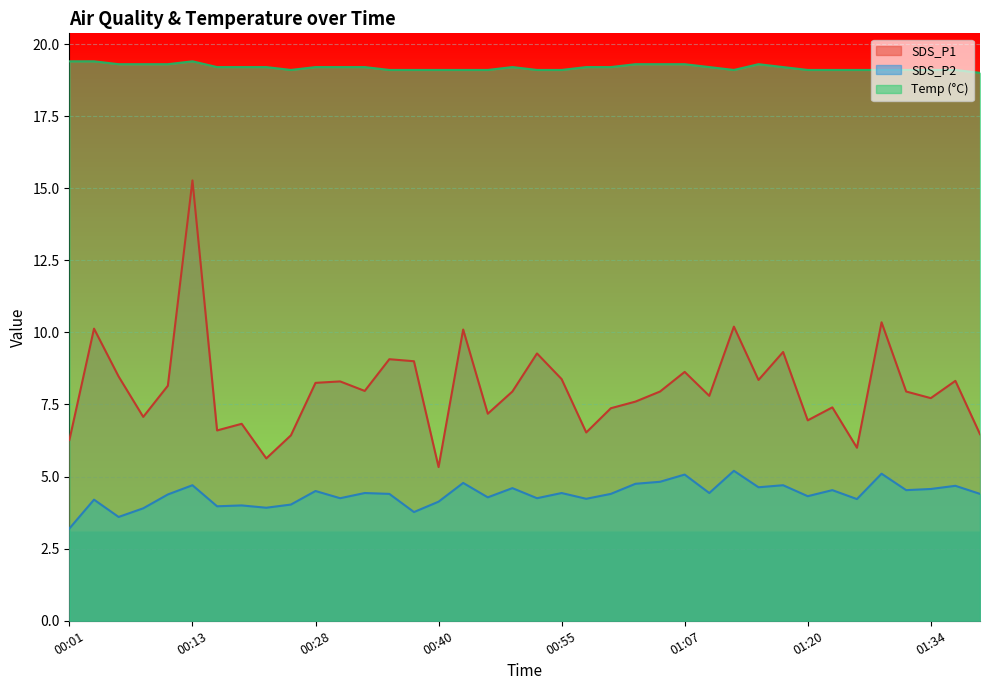

Rank the series at 01:07 from highest to lowest value.

Temp (°C), SDS_P1, SDS_P2